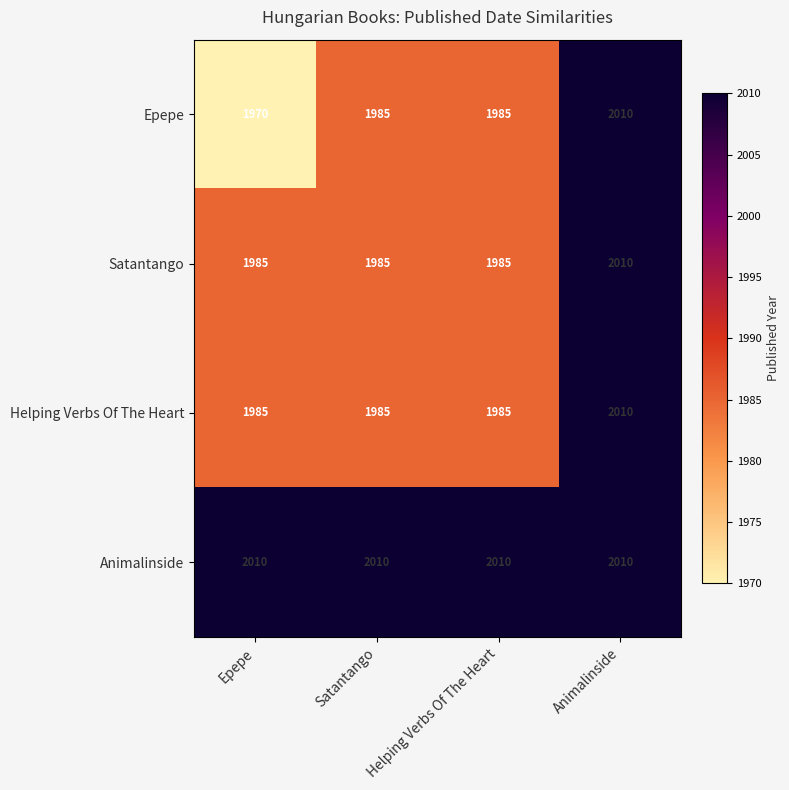

What is the total value across all series at Animalinside?

8040